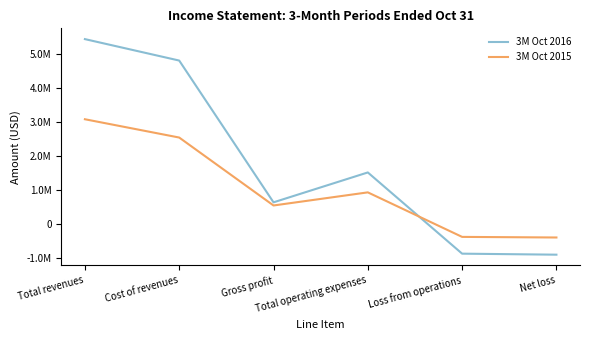

Does the chart have visible grid lines?

No